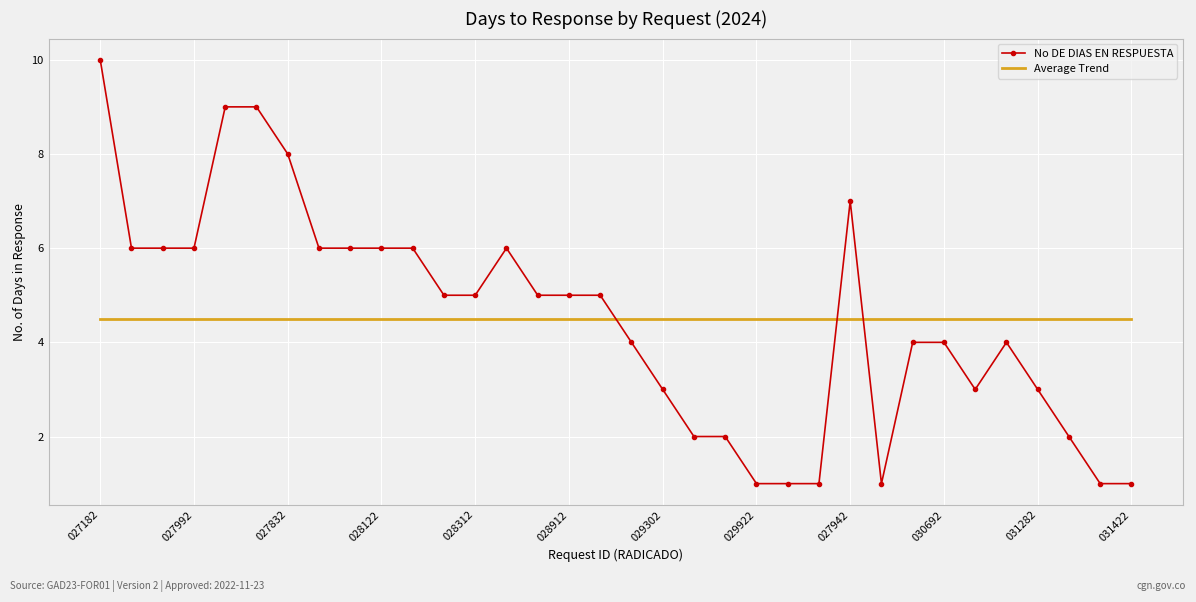

Which series has the largest range (max minus min)?

No DE DIAS EN RESPUESTA